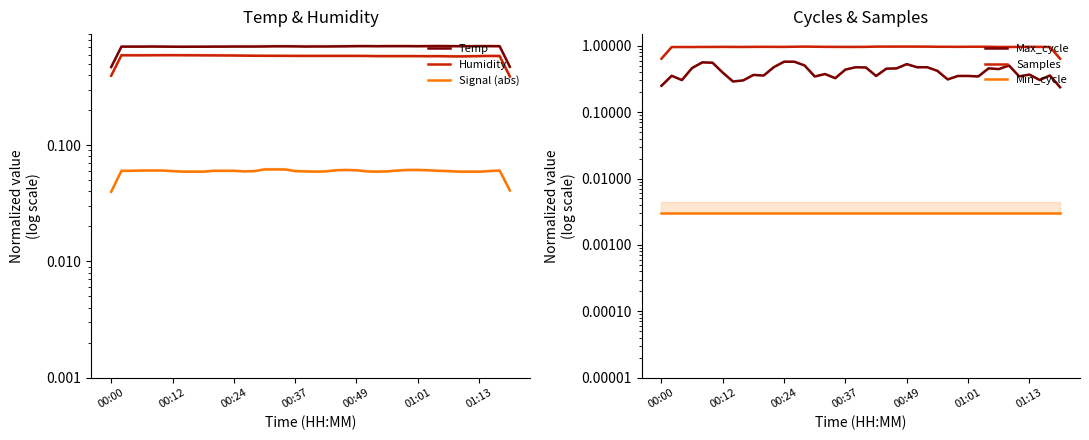

What is the approximate value of Humidity at 00:49?

0.6